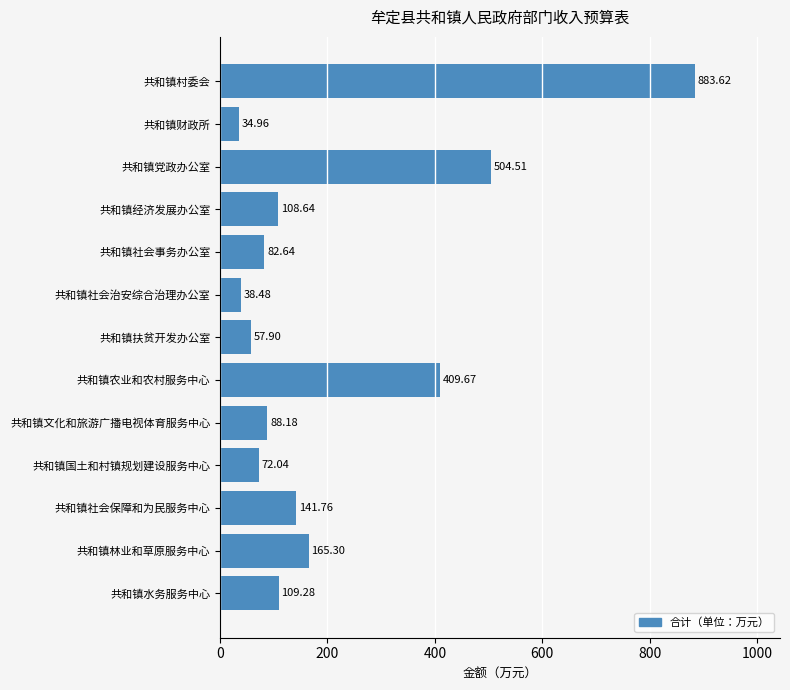

Rank the categories by value from highest to lowest.

共和镇村委会, 共和镇党政办公室, 共和镇农业和农村服务中心, 共和镇林业和草原服务中心, 共和镇社会保障和为民服务中心, 共和镇水务服务中心, 共和镇经济发展办公室, 共和镇文化和旅游广播电视体育服务中心, 共和镇社会事务办公室, 共和镇国土和村镇规划建设服务中心, 共和镇扶贫开发办公室, 共和镇社会治安综合治理办公室, 共和镇财政所